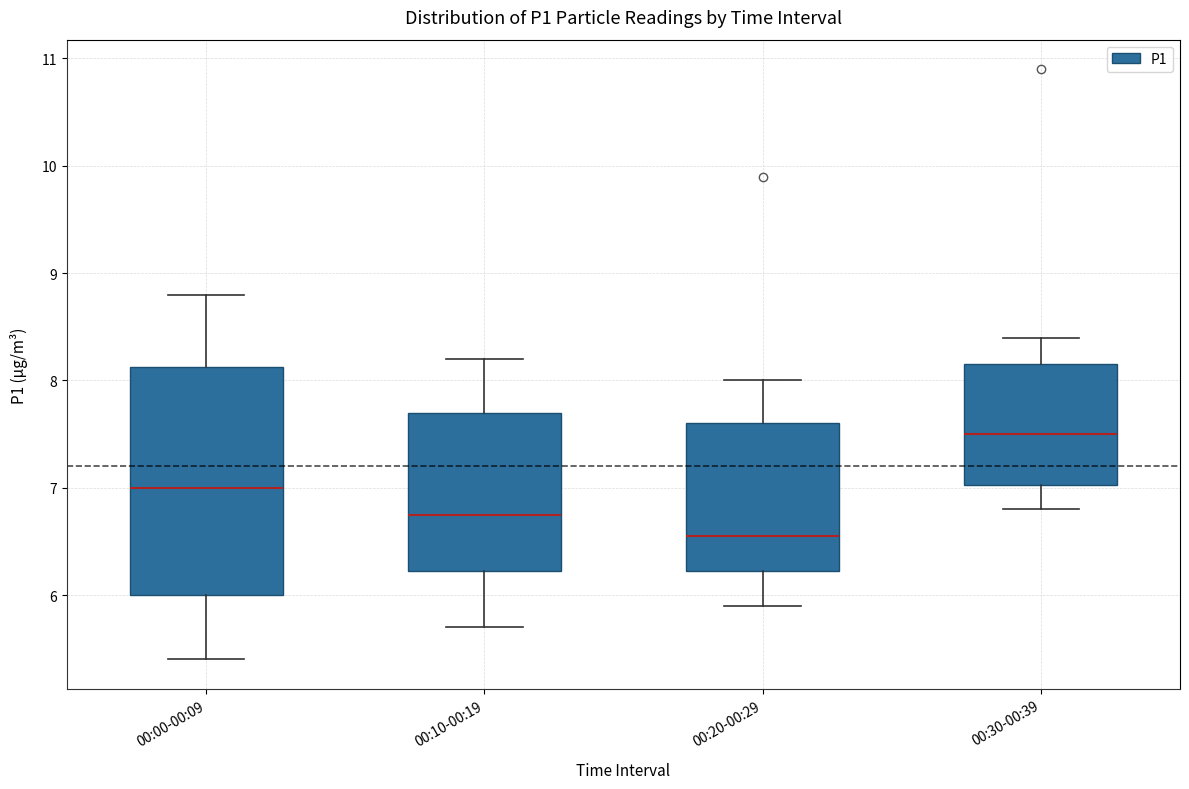

Which box has the highest median line?

00:30-00:39